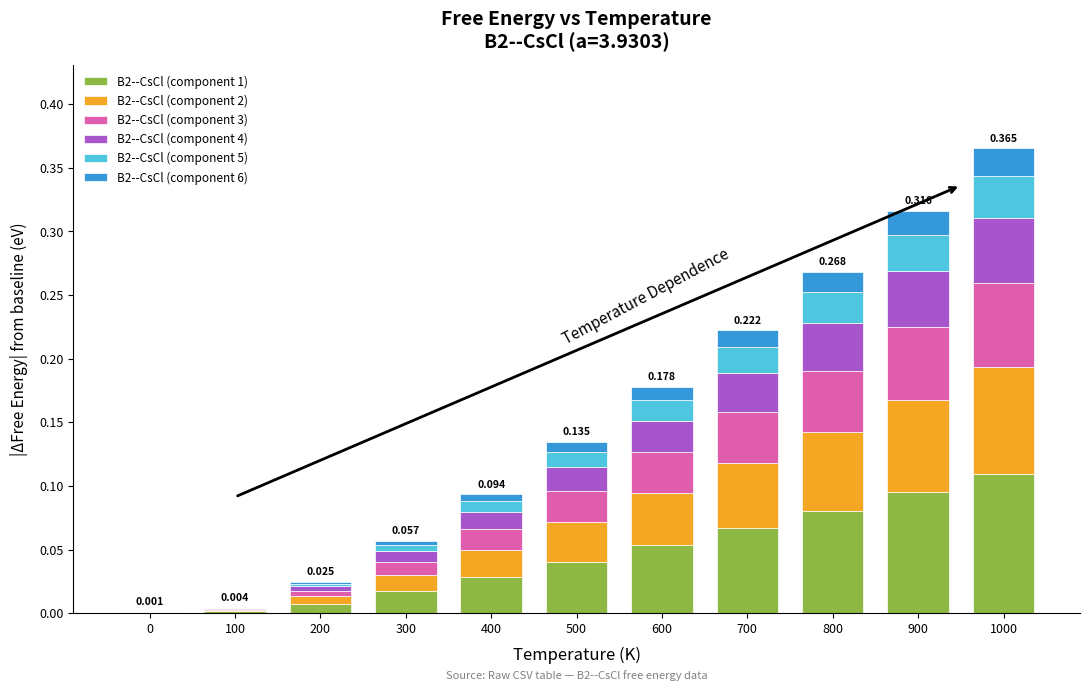

Between 400 and 500, which is larger?

500